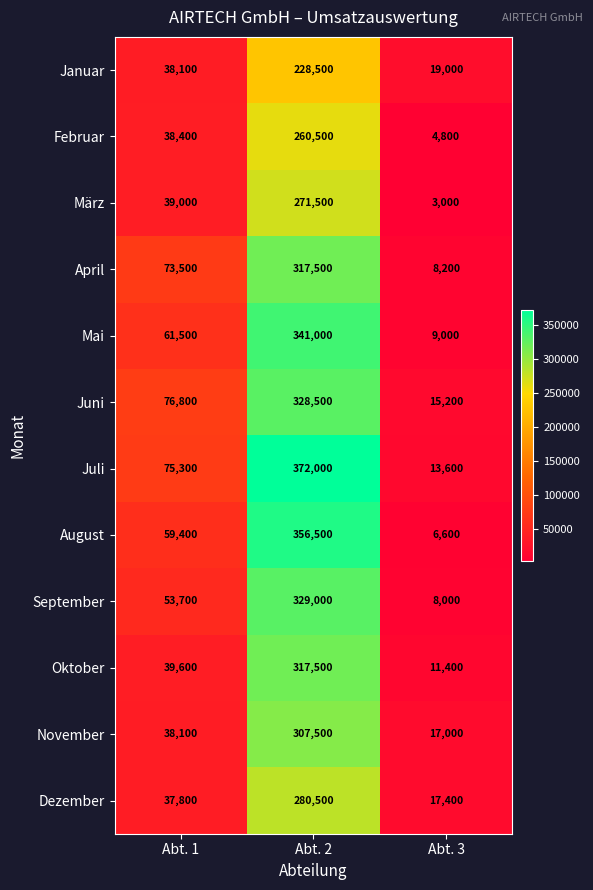

What is the maximum value for April?

317500